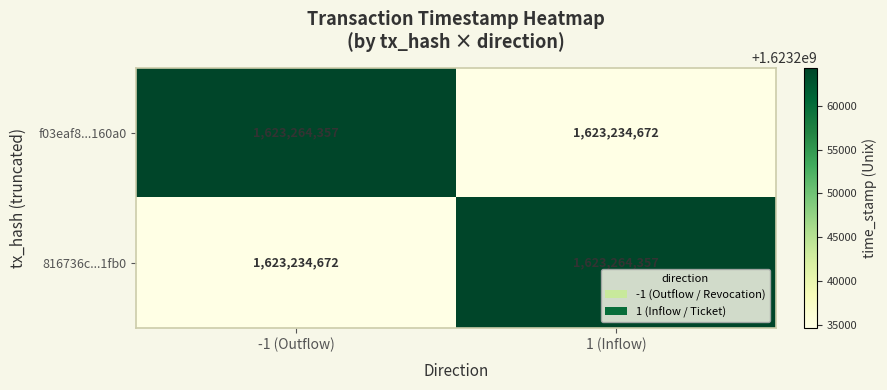

Rank the series at 1 (Inflow) from highest to lowest value.

816736c...1fb0, f03eaf8...160a0